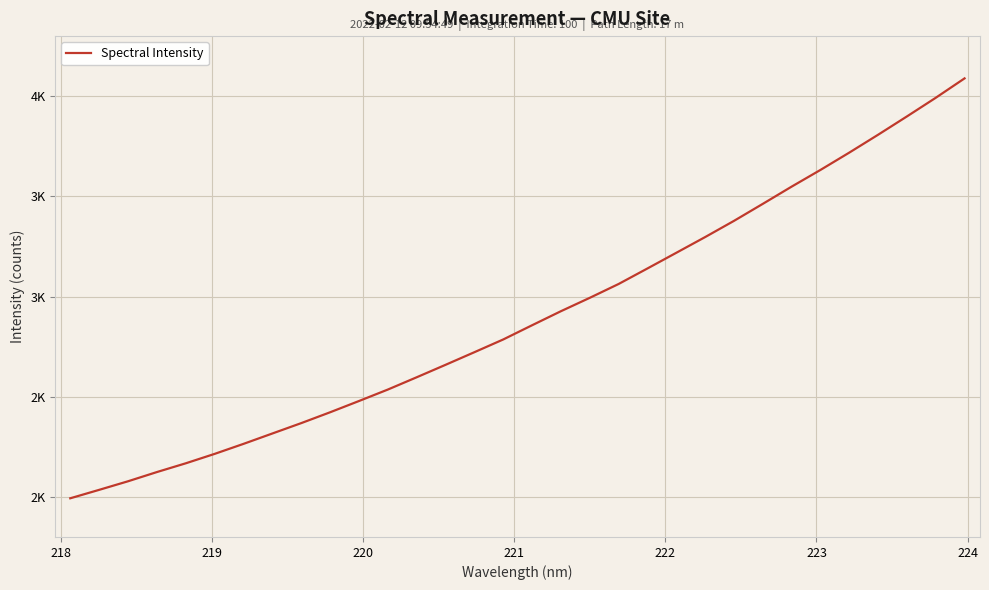

Does the chart have visible grid lines?

Yes